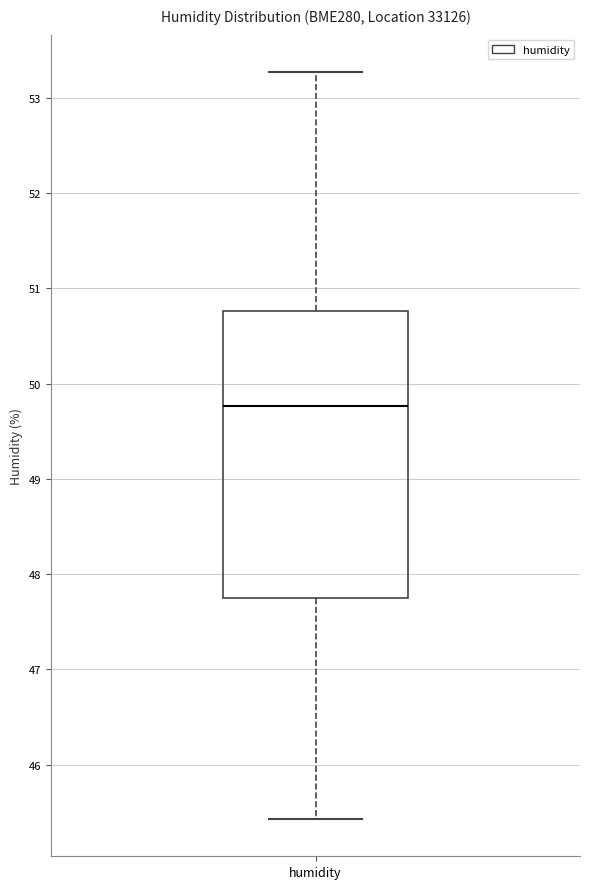

Where is the lower edge of the box for humidity on the y-axis? The values are not printed on the chart, so give them approximately, as read against the axis.

47.7